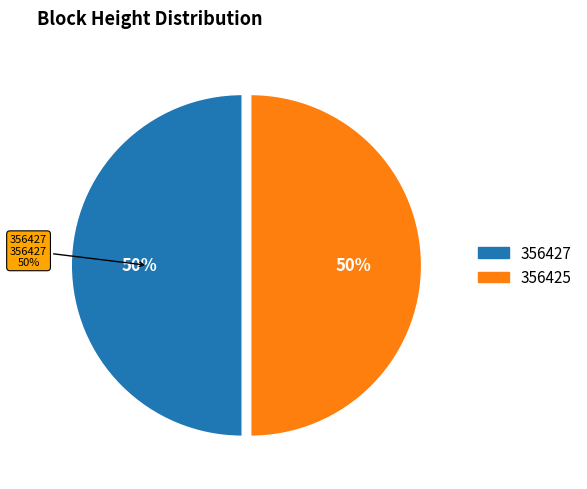

To the nearest percent, what portion does 356425 represent?

50%